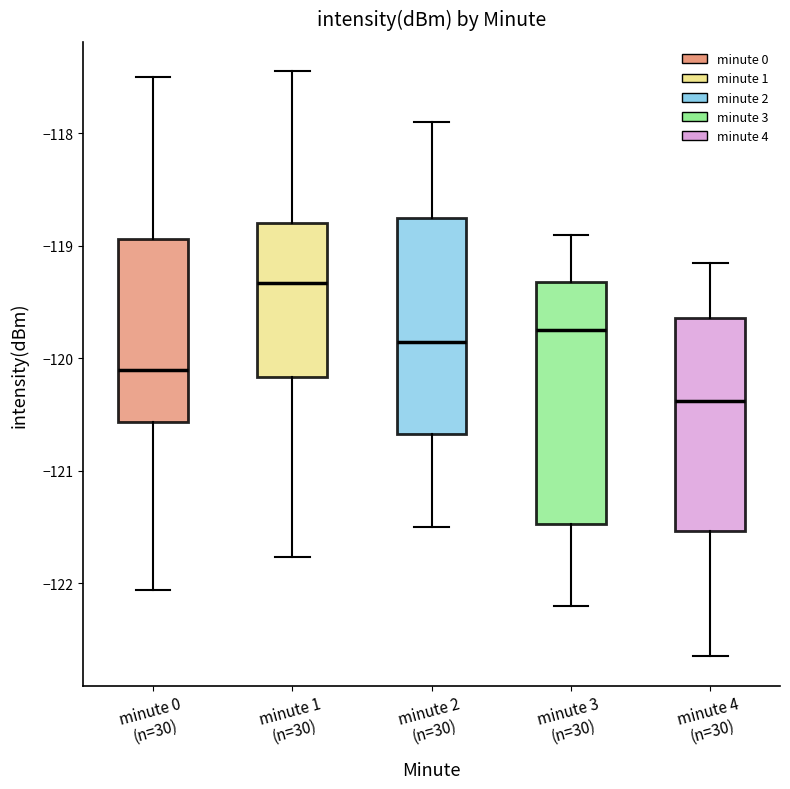

Which box has the lowest median line?

minute 4 (n=30)